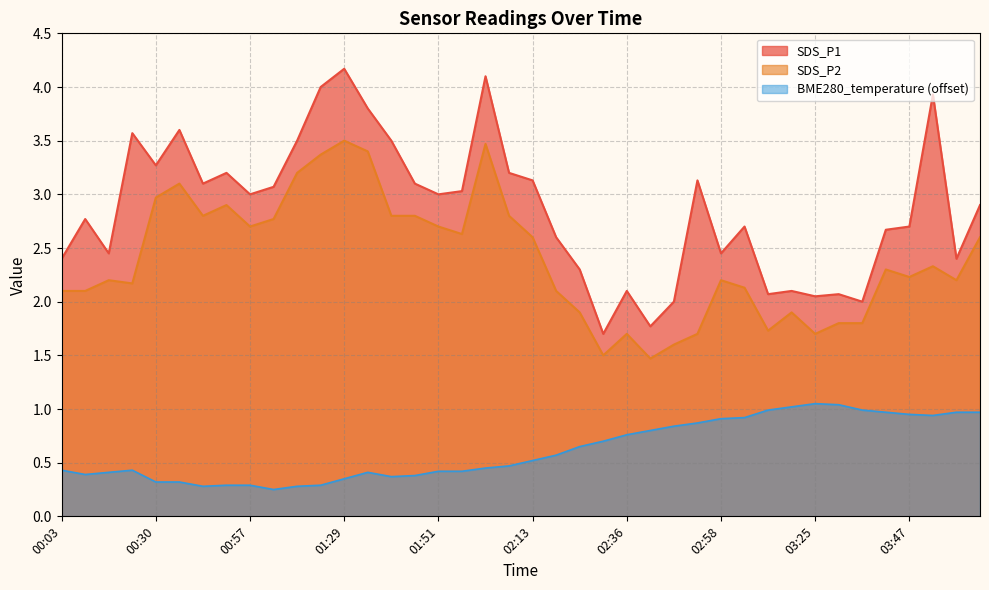

In SDS_P1, how many points are lower than both neighbors (excluding endpoints)?

12